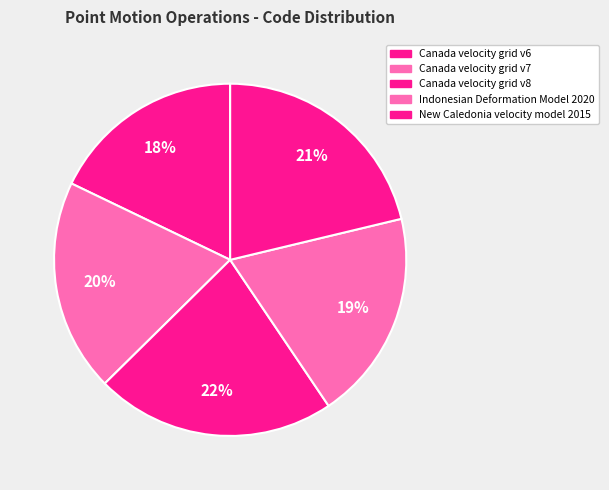

What is the smallest slice in the pie chart?

Canada velocity grid v6